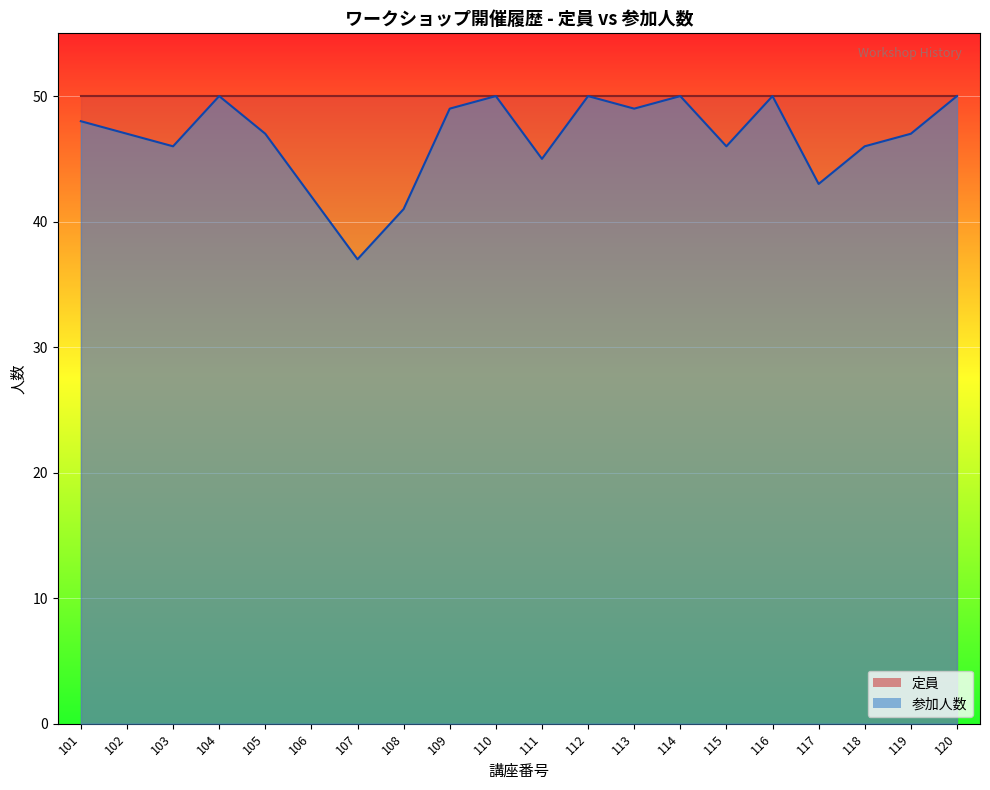

Where does the data first go above 47?

101